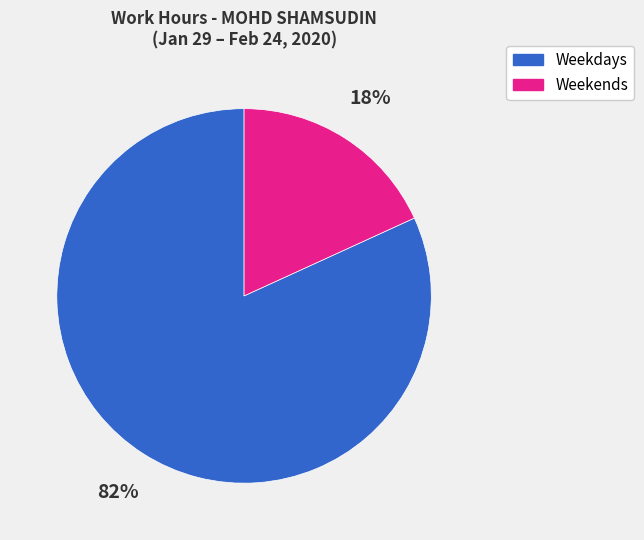

To the nearest percent, what is the difference between the largest and smallest slice percentages?

64%